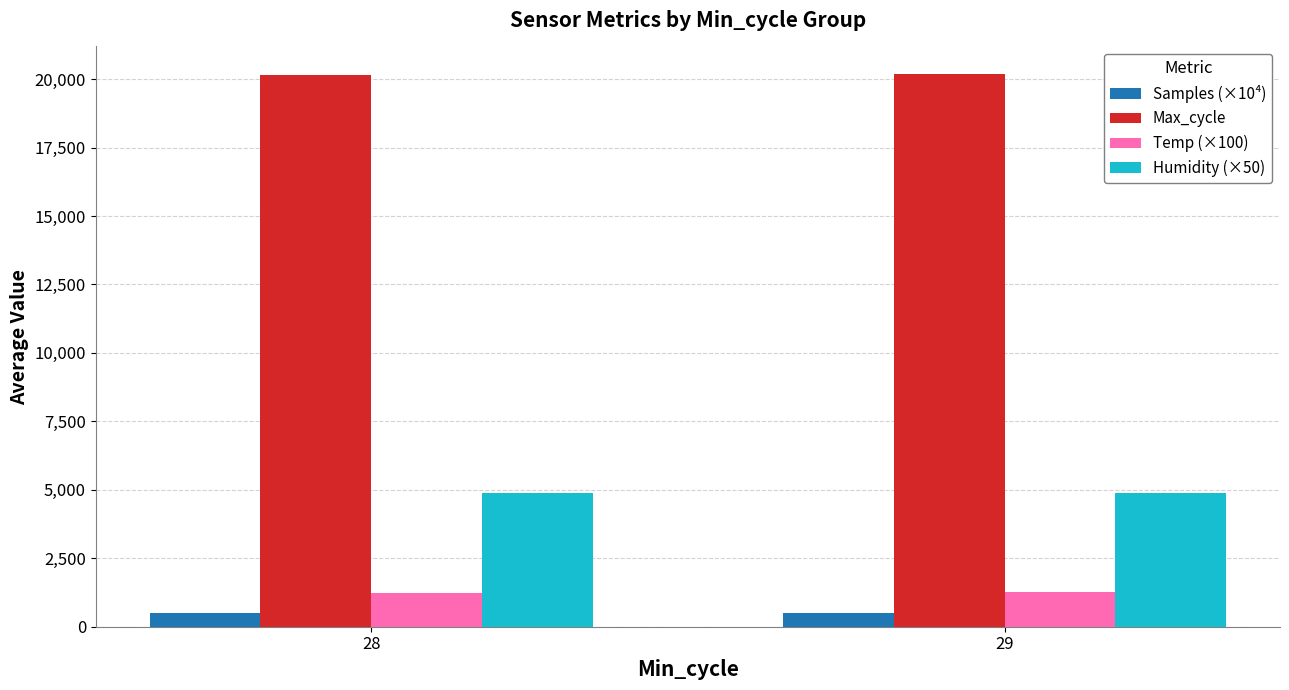

What is the sum of the Temp (×100) values at 28 and 29?

2517.0